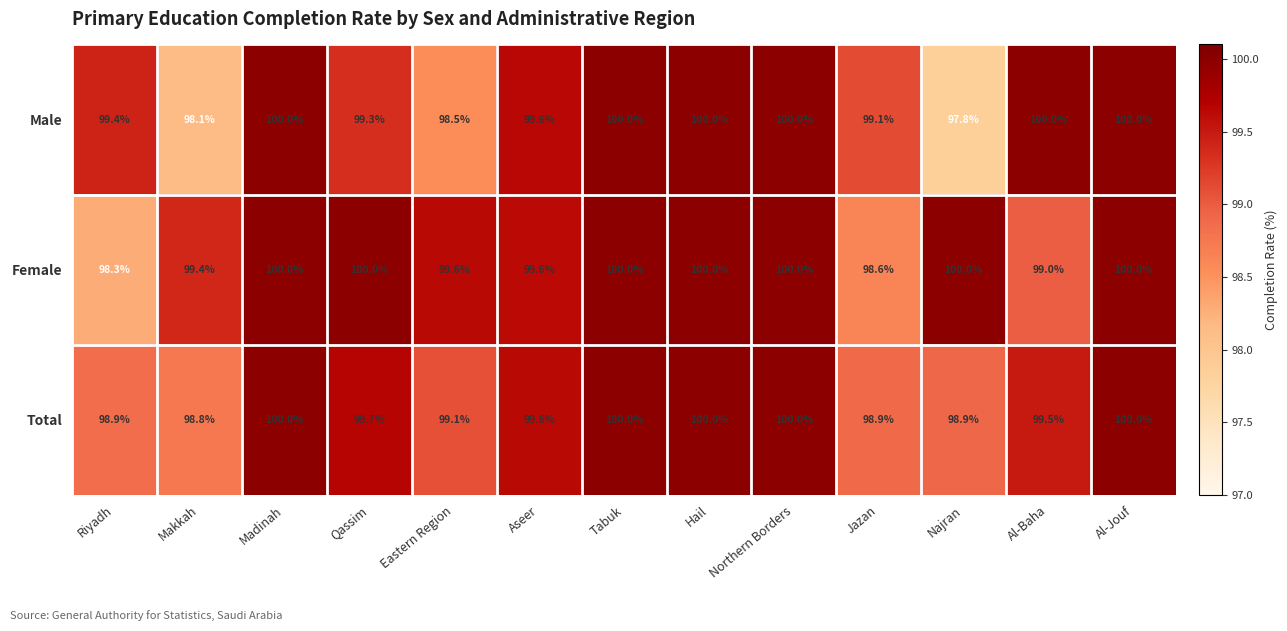

What is the difference between the second highest and second lowest values in the Male series?

1.9